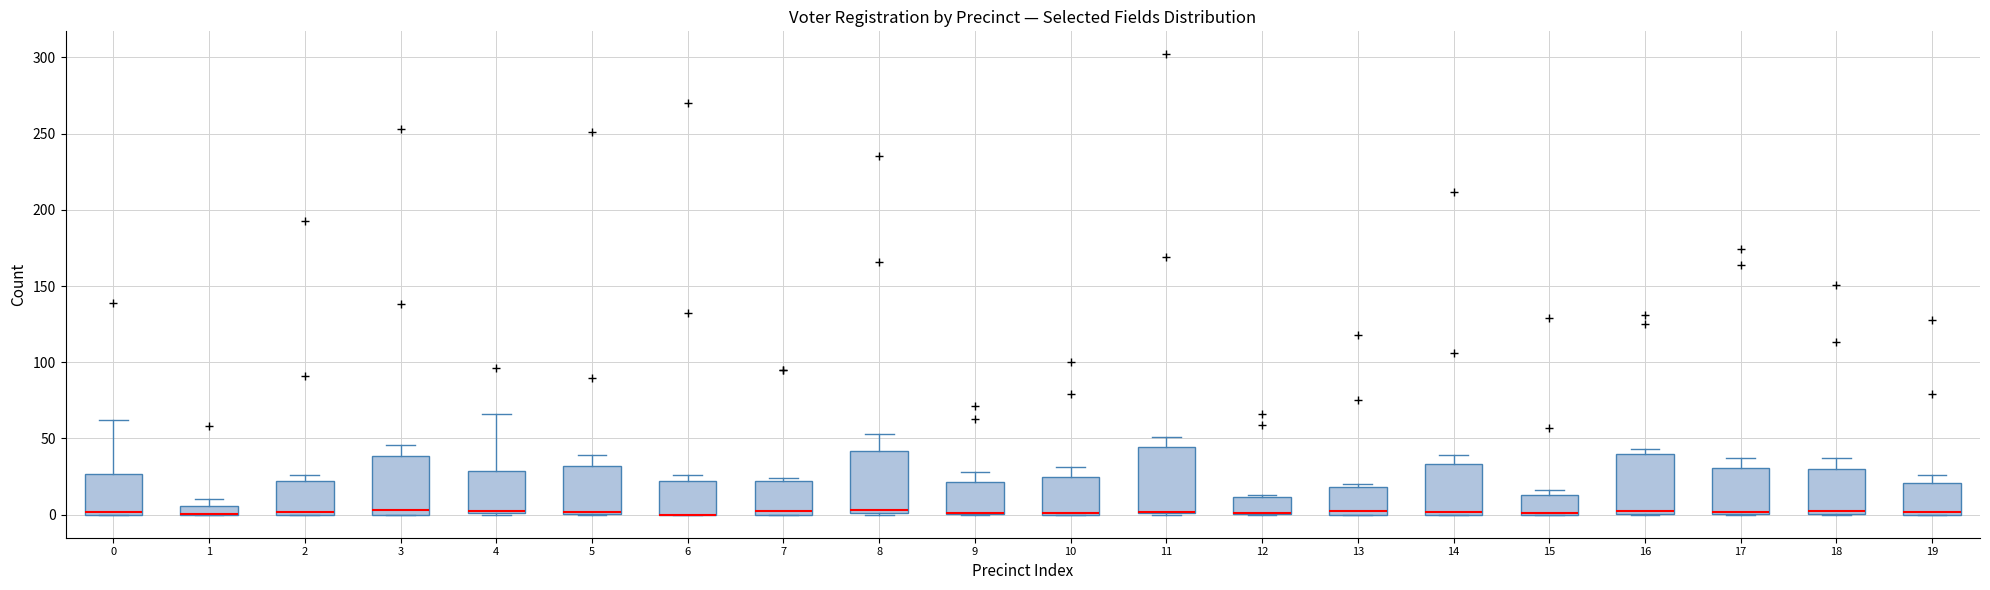

Where does the upper whisker of the box at x = 14 end on the y-axis? The values are not printed on the chart, so give them approximately, as read against the axis.

40